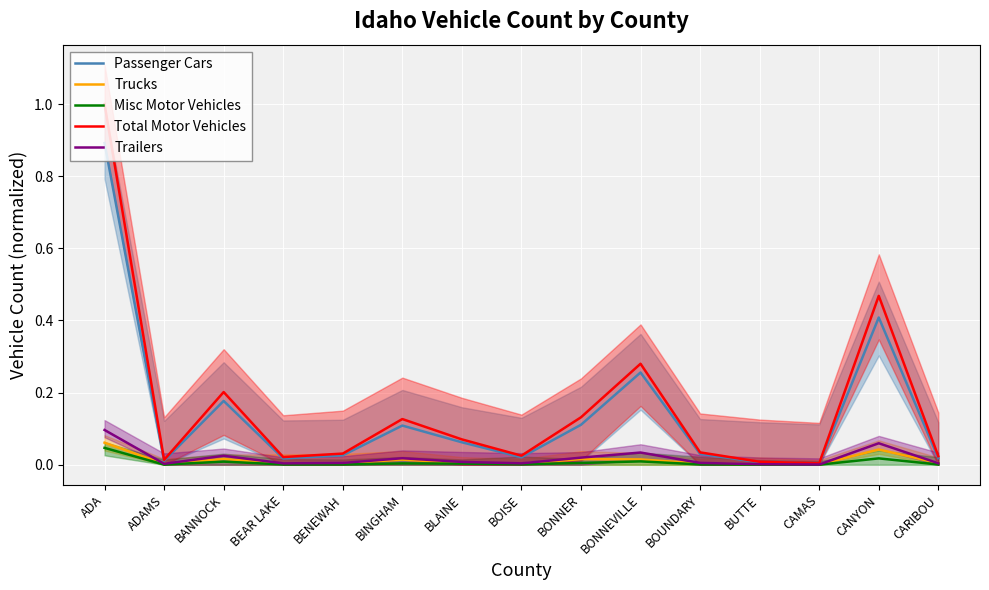

Reading left to right, transcribe all the data shown in this chart.

Passenger Cars: ADA=0.9	ADAMS=0.0	BANNOCK=0.2	BEAR LAKE=0.0	BENEWAH=0.0	BINGHAM=0.1	BLAINE=0.1	BOISE=0.0	BONNER=0.1	BONNEVILLE=0.3	BOUNDARY=0.0	BUTTE=0.0	CAMAS=0.0	CANYON=0.4	CARIBOU=0.0
Trucks: ADA=0.1	ADAMS=0.0	BANNOCK=0.0	BEAR LAKE=0.0	BENEWAH=0.0	BINGHAM=0.0	BLAINE=0.0	BOISE=0.0	BONNER=0.0	BONNEVILLE=0.0	BOUNDARY=0.0	BUTTE=0.0	CAMAS=0.0	CANYON=0.0	CARIBOU=0.0
Misc Motor Vehicles: ADA=0.0	ADAMS=0.0	BANNOCK=0.0	BEAR LAKE=0.0	BENEWAH=0.0	BINGHAM=0.0	BLAINE=0.0	BOISE=0.0	BONNER=0.0	BONNEVILLE=0.0	BOUNDARY=0.0	BUTTE=0.0	CAMAS=0.0	CANYON=0.0	CARIBOU=0.0
Total Motor Vehicles: ADA=1.0	ADAMS=0.0	BANNOCK=0.2	BEAR LAKE=0.0	BENEWAH=0.0	BINGHAM=0.1	BLAINE=0.1	BOISE=0.0	BONNER=0.1	BONNEVILLE=0.3	BOUNDARY=0.0	BUTTE=0.0	CAMAS=0.0	CANYON=0.5	CARIBOU=0.0
Trailers: ADA=0.1	ADAMS=0.0	BANNOCK=0.0	BEAR LAKE=0.0	BENEWAH=0.0	BINGHAM=0.0	BLAINE=0.0	BOISE=0.0	BONNER=0.0	BONNEVILLE=0.0	BOUNDARY=0.0	BUTTE=0.0	CAMAS=0.0	CANYON=0.1	CARIBOU=0.0